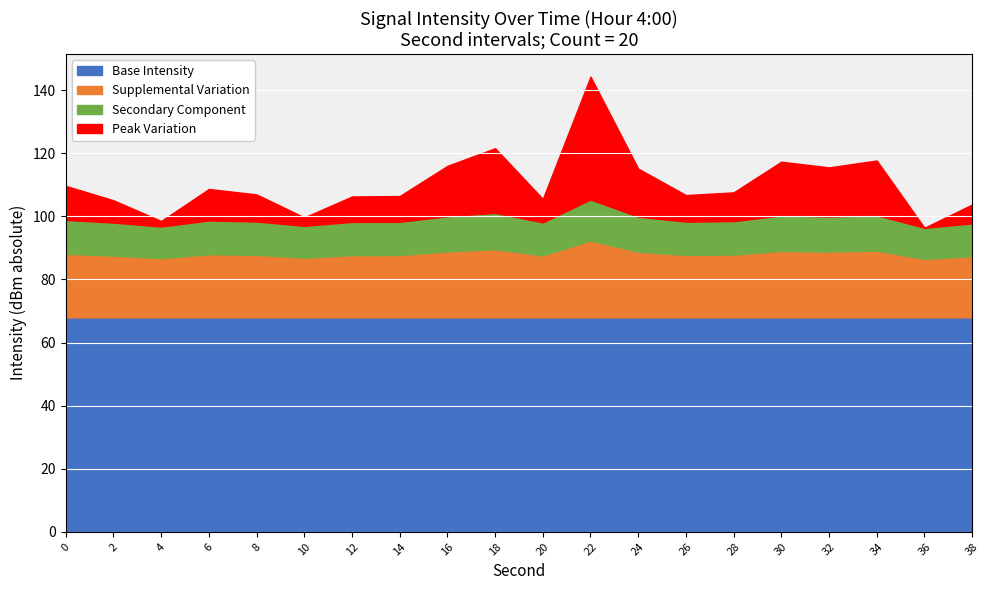

The value at 8 is -210.3. True or false?

False